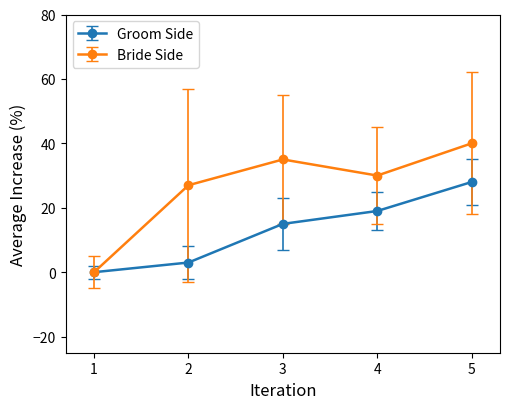

Rank the series by their average value, from lowest to highest.

Groom Side, Bride Side